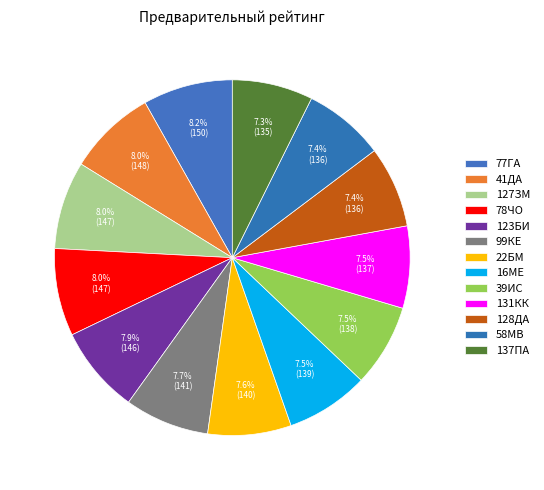

What percentage is the 77ГА slice, to the nearest percent?

8%